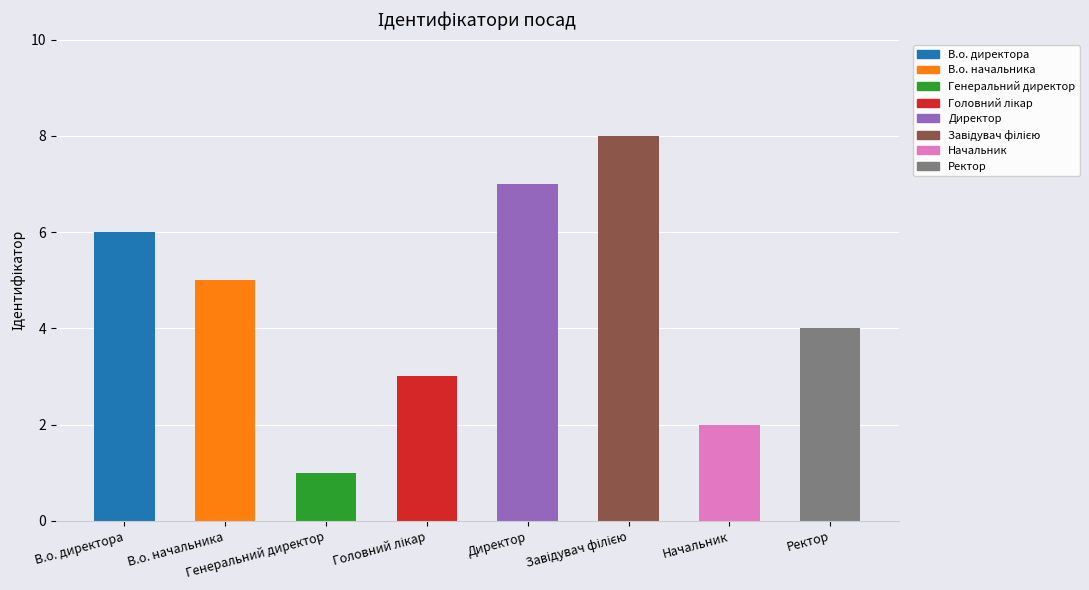

What is the greatest value displayed?

8